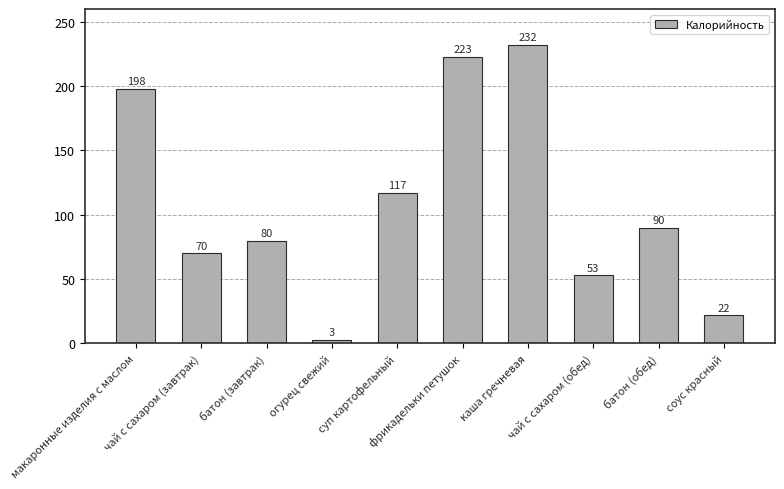

Reading left to right, extract all data points from this chart.

макаронные изделия с маслом=198	чай с сахаром (завтрак)=70	батон (завтрак)=80	огурец свежий=3	суп картофельный=117	фрикадельки петушок=223	каша гречневая=232	чай с сахаром (обед)=53	батон (обед)=90	соус красный=22